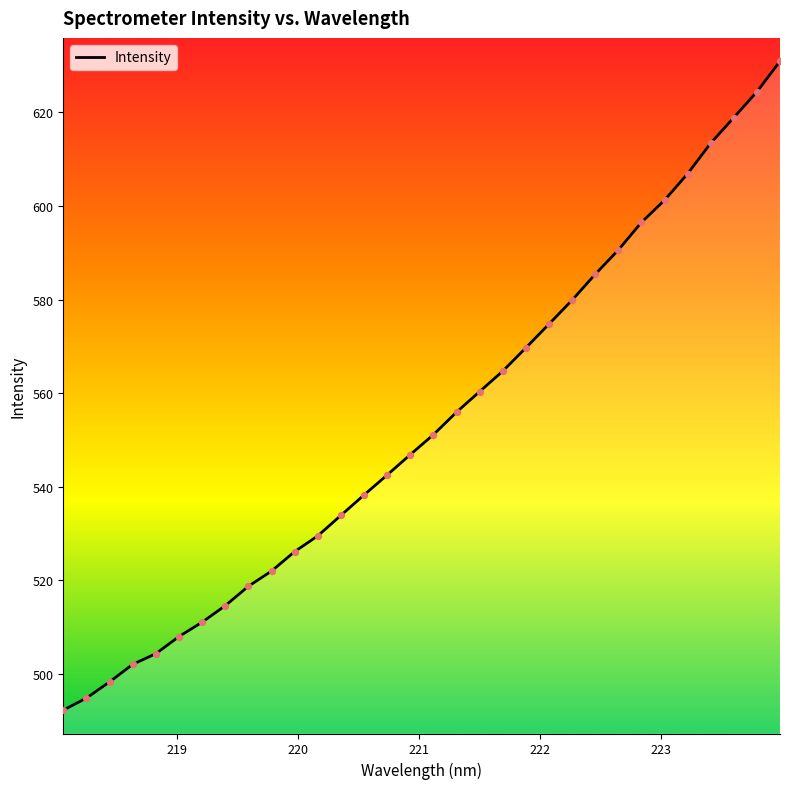

What is the minimum value shown in the chart?

492.2